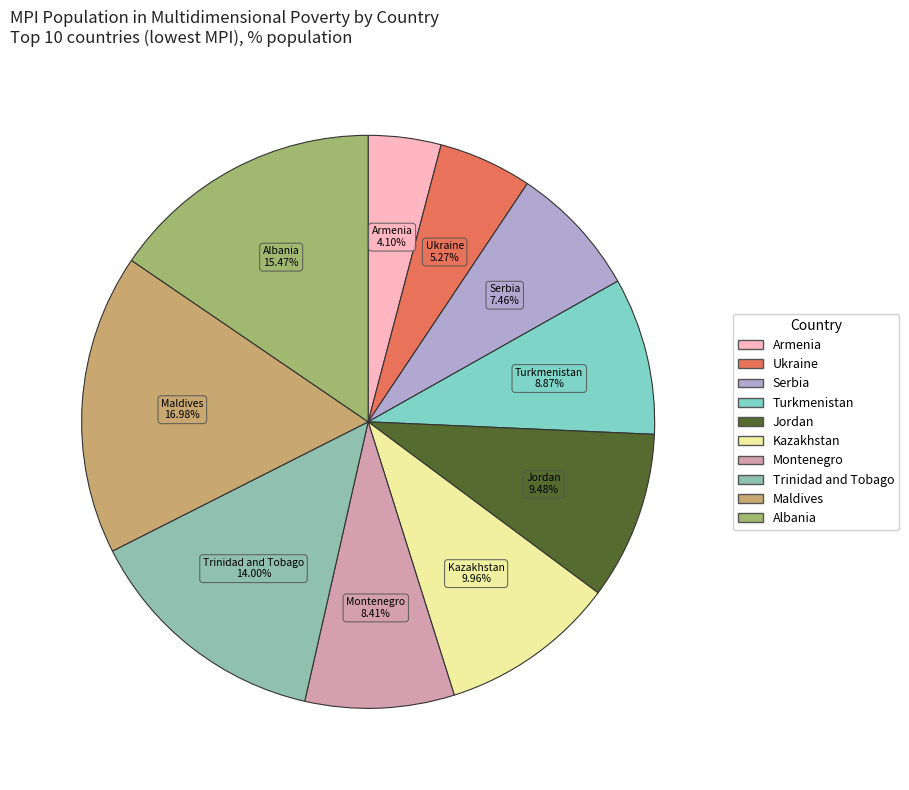

Is there any slice that represents more than half of the pie?

No